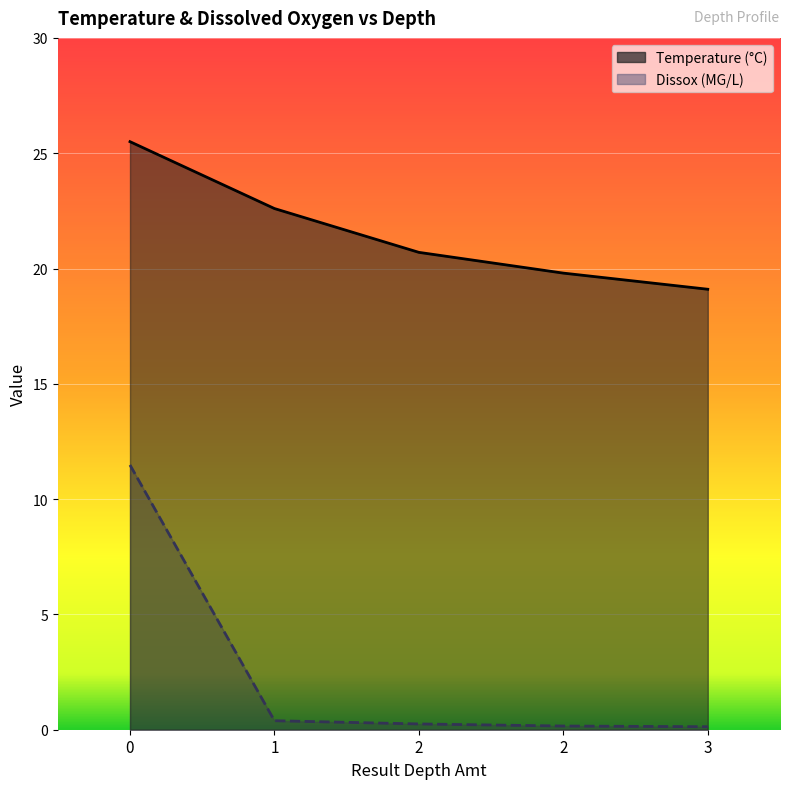

Which series has the widest spread of values?

Dissox